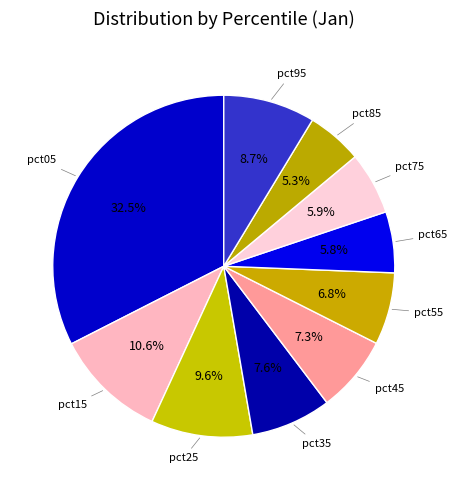

To the nearest percent, what is the difference between the largest and smallest slice percentages?

27%